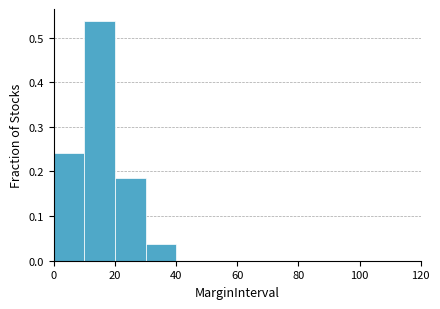

Over which range of the x-axis is the bar tallest?

10 to 20